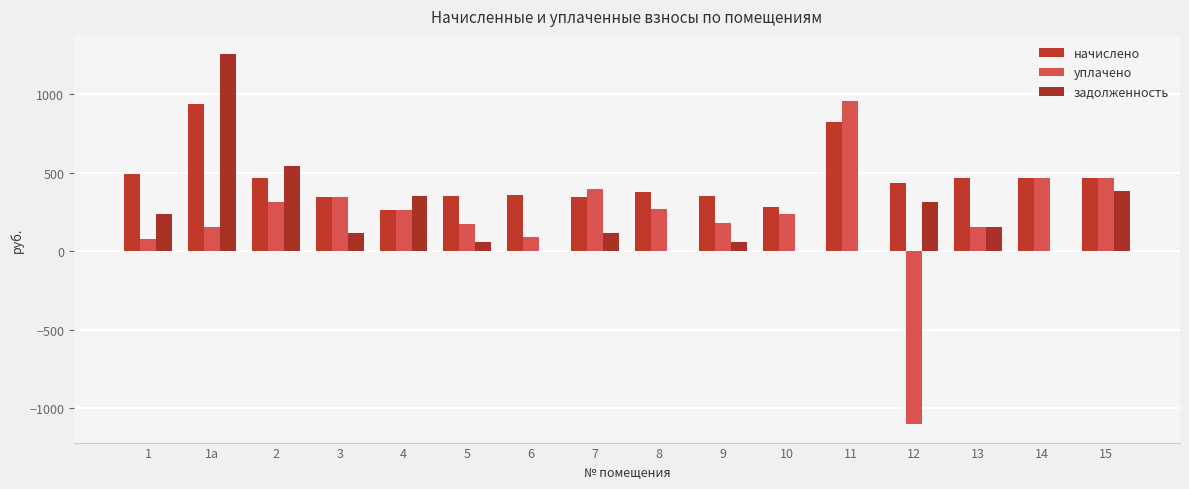

What are all the series names shown in the legend?

начислено, уплачено, задолженность